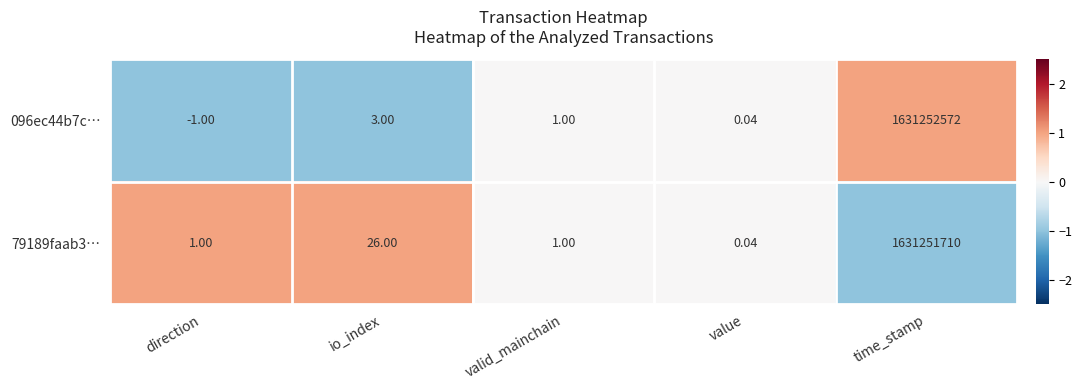

Where does the 096ec44b7c… series first go above 1?

io_index